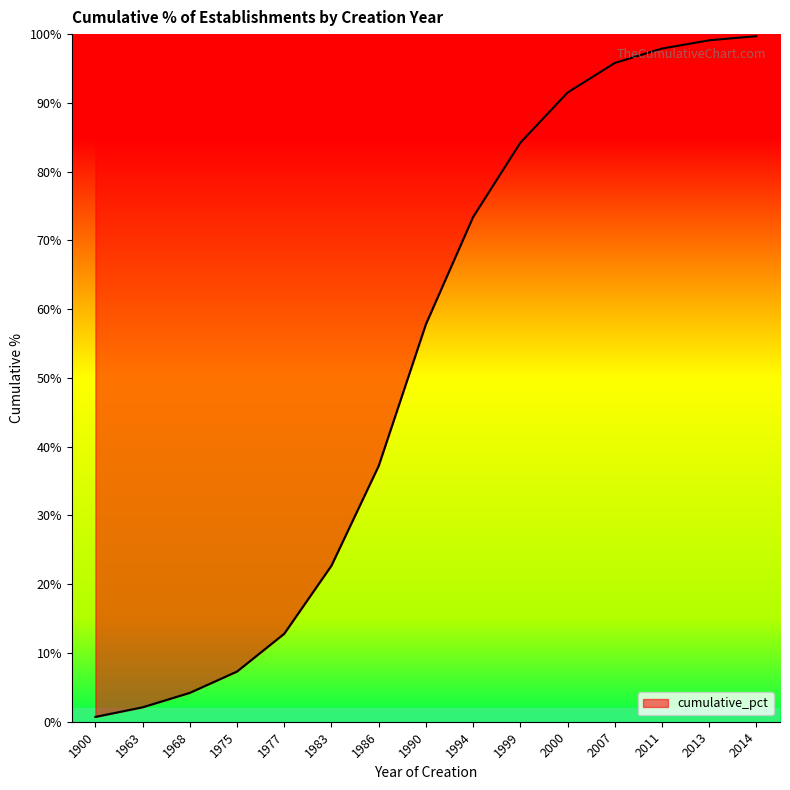

What is the difference between the maximum and minimum values?

99.0